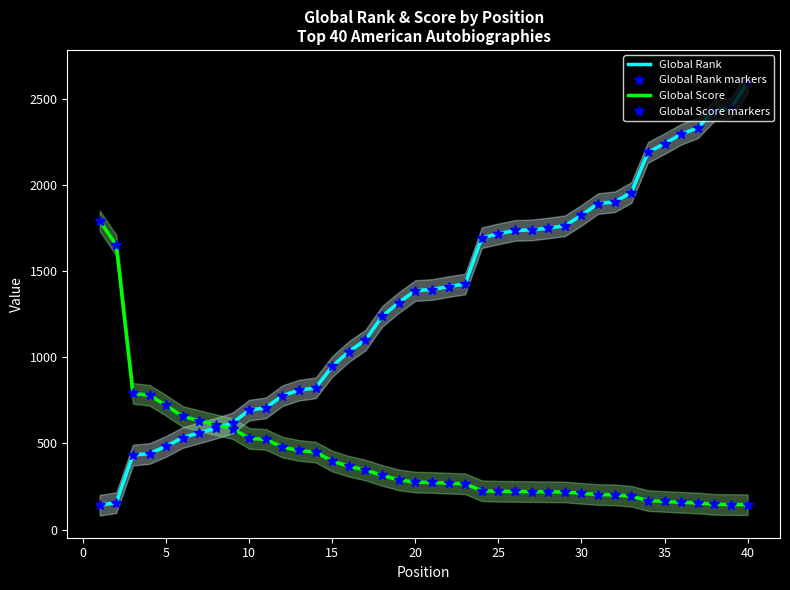

True or false: Global Rank markers and Global Rank cross at least once.

False